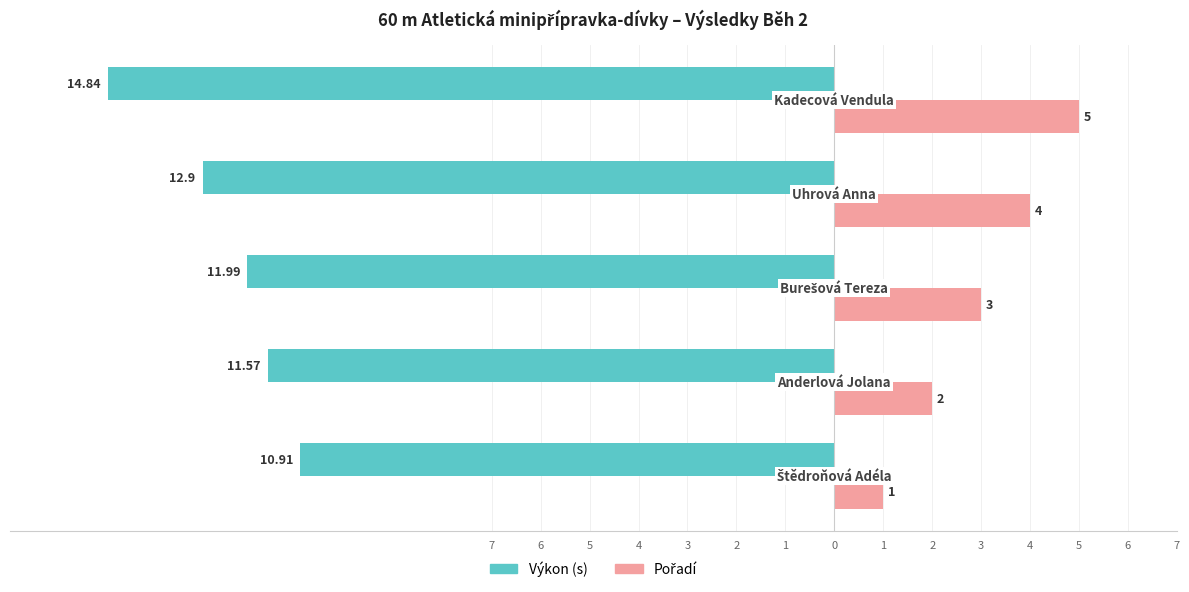

How many data points in Pořadí are above 3?

2